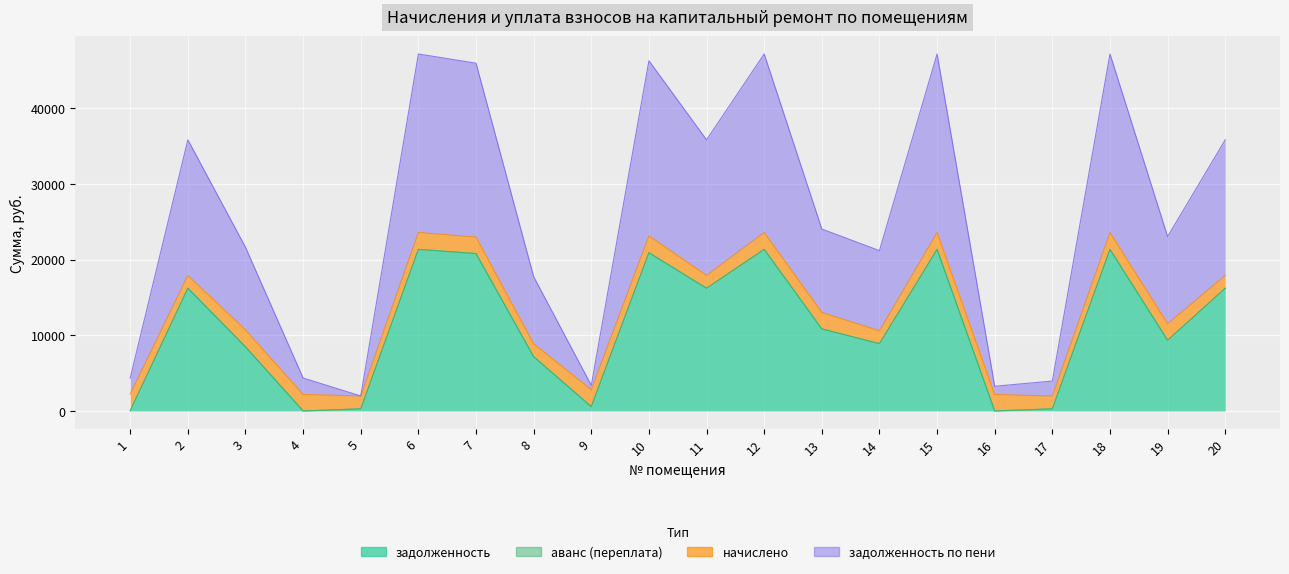

What is the difference between the задолженность values at 2 and 3?

7734.6